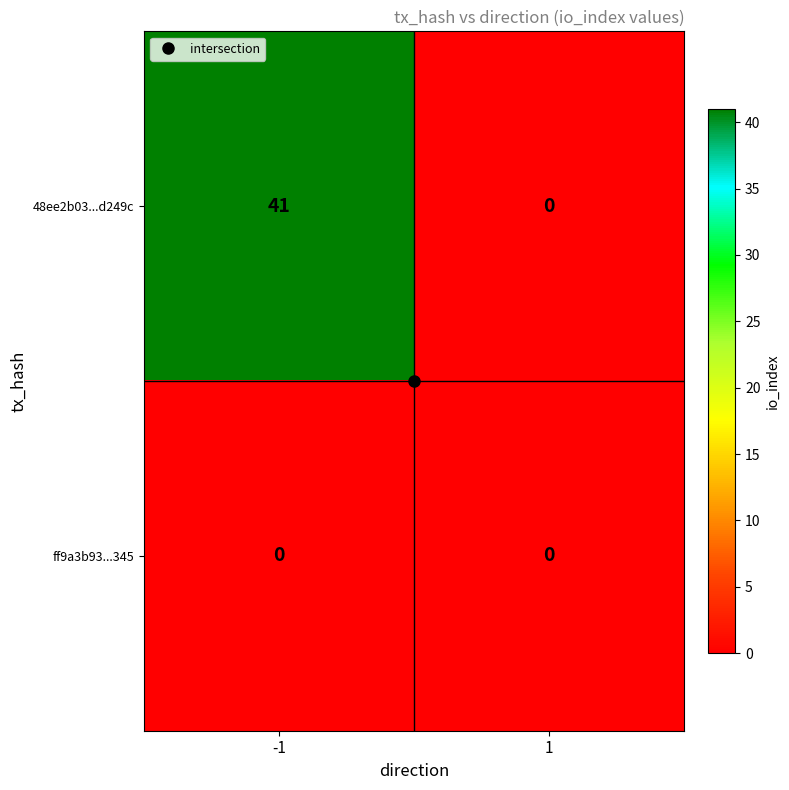

The value of ff9a3b93...345 at 1 is 0. True or false?

True